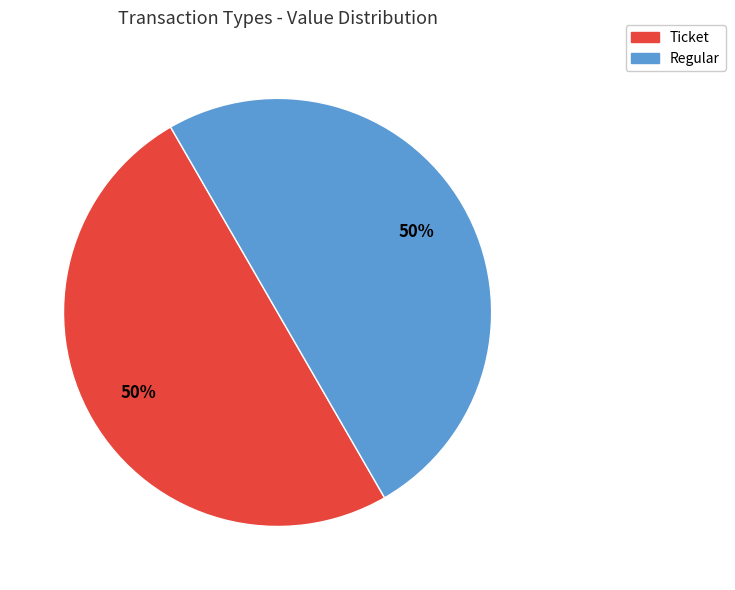

Is the sum of Regular and Ticket greater than half?

Yes